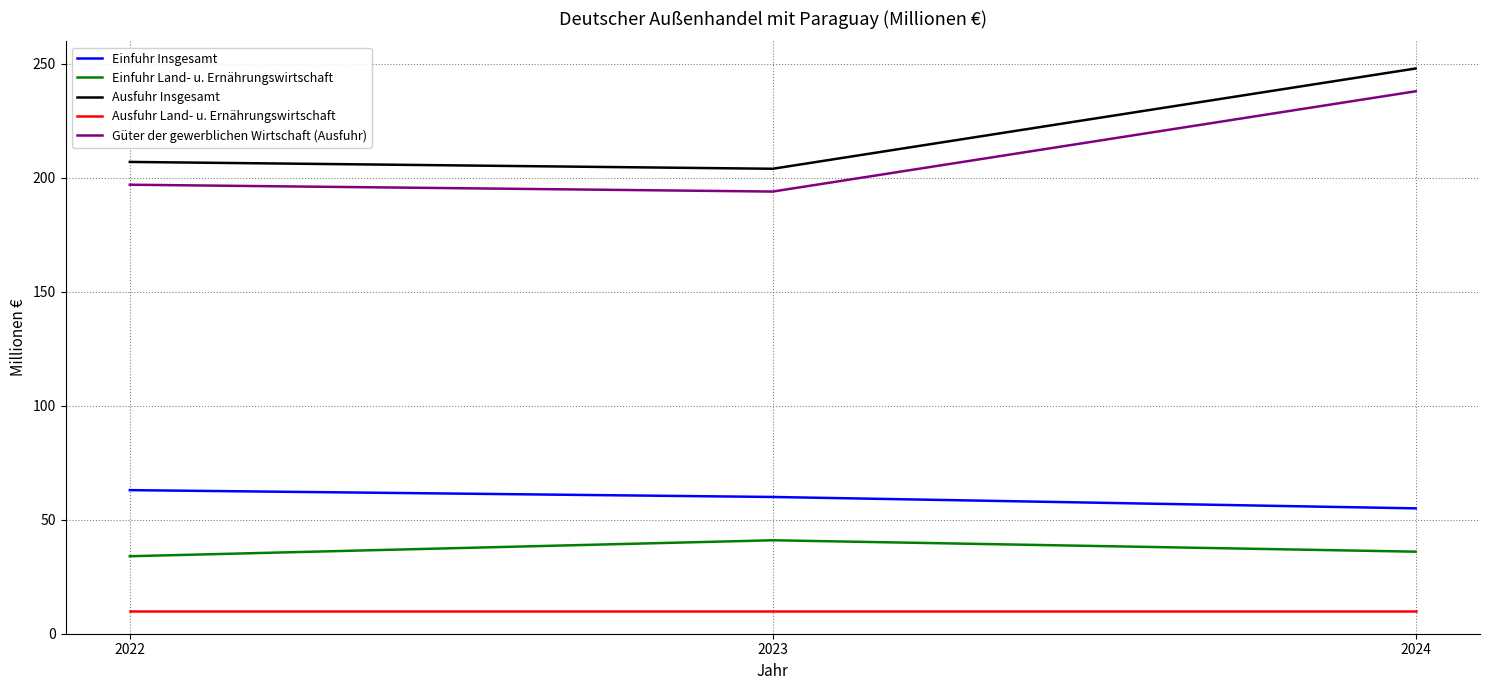

At 2024, list the series in order from smallest to largest.

Ausfuhr Land- u. Ernährungswirtschaft, Einfuhr Land- u. Ernährungswirtschaft, Einfuhr Insgesamt, Güter der gewerblichen Wirtschaft (Ausfuhr), Ausfuhr Insgesamt